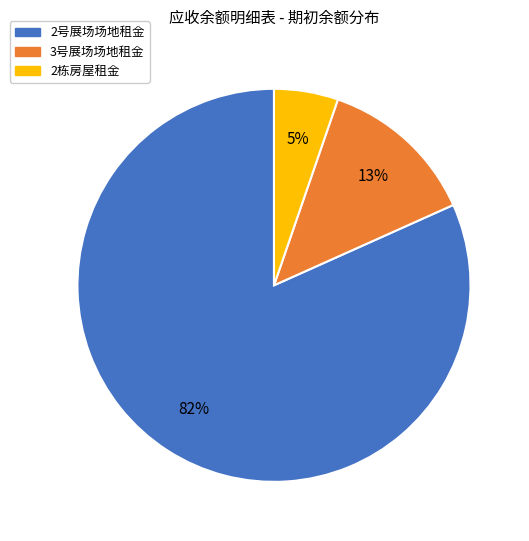

To the nearest percent, what is the average slice percentage?

33%